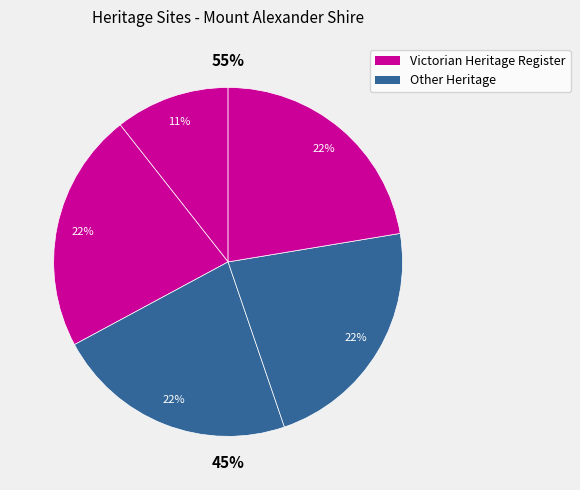

What percentage is NOT represented by WATTLE GULLY GOLD MINE?

89.4%